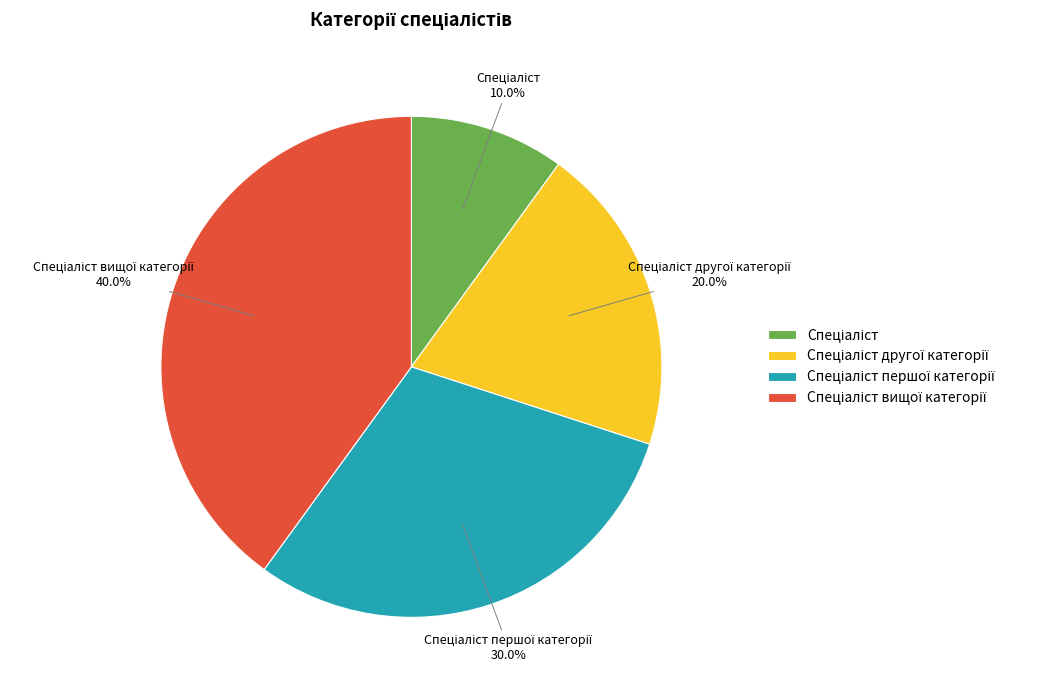

Is there a majority slice in this chart?

No